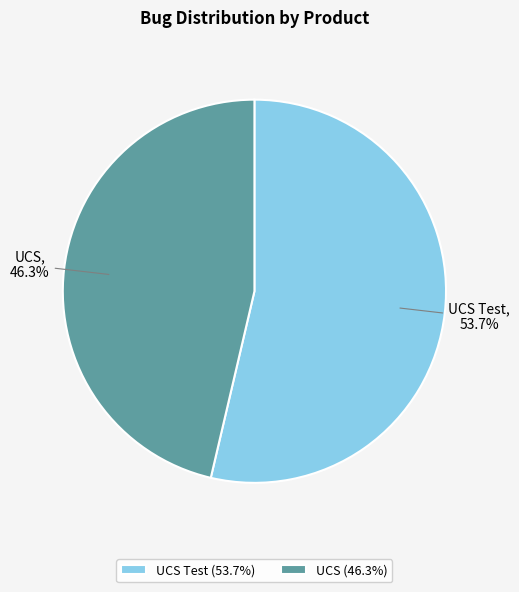

Rank the categories by value from highest to lowest.

UCS Test, UCS